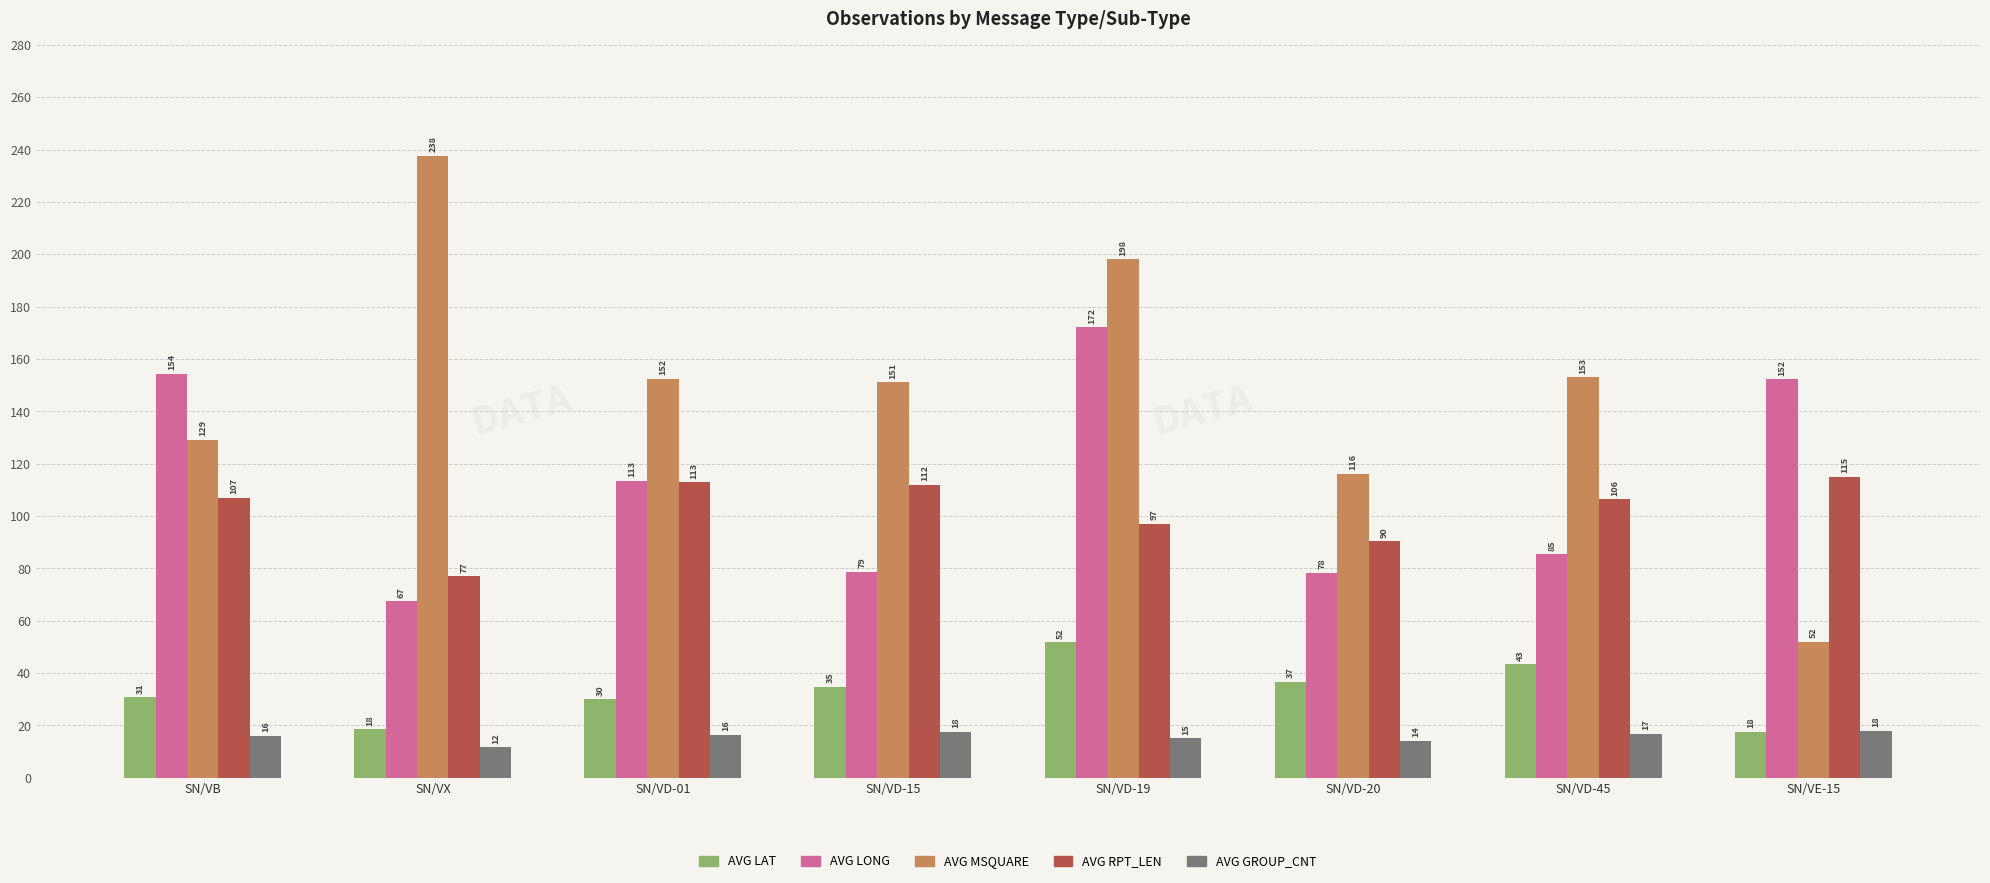

At which category does the chart reach its peak across all series?

SN/VX